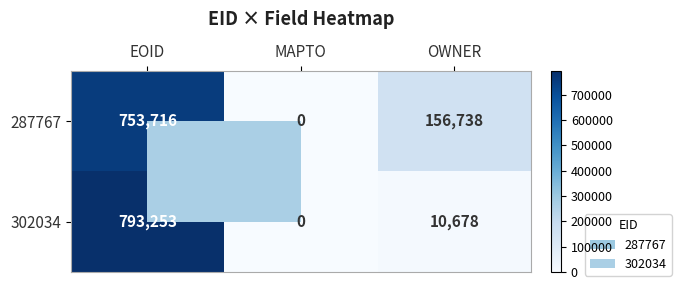

Which series has the largest range (max minus min)?

302034